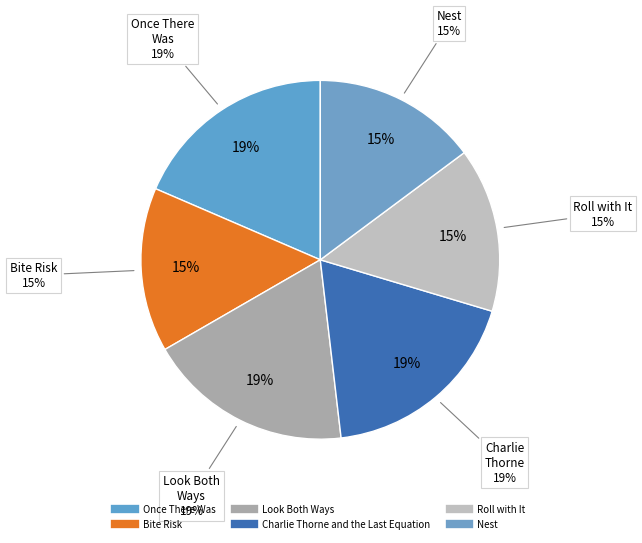

To the nearest percent, what percentage of the pie is Bite Risk?

15%